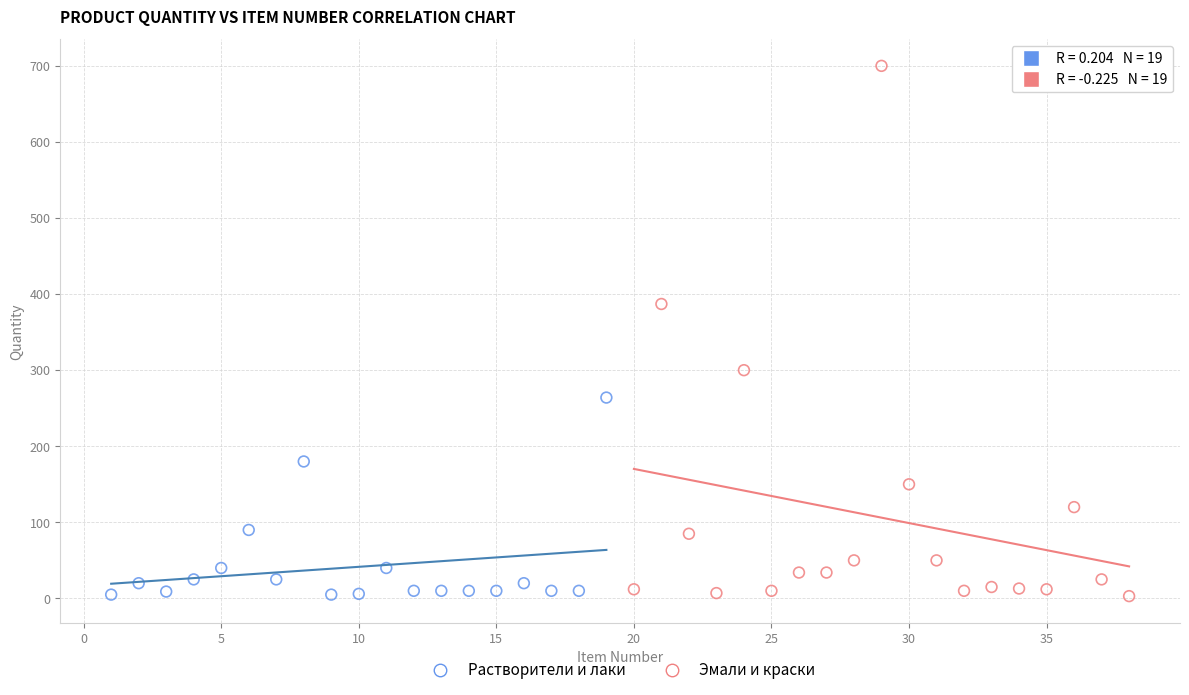

Which series reaches the maximum Y coordinate?

Эмали и краски